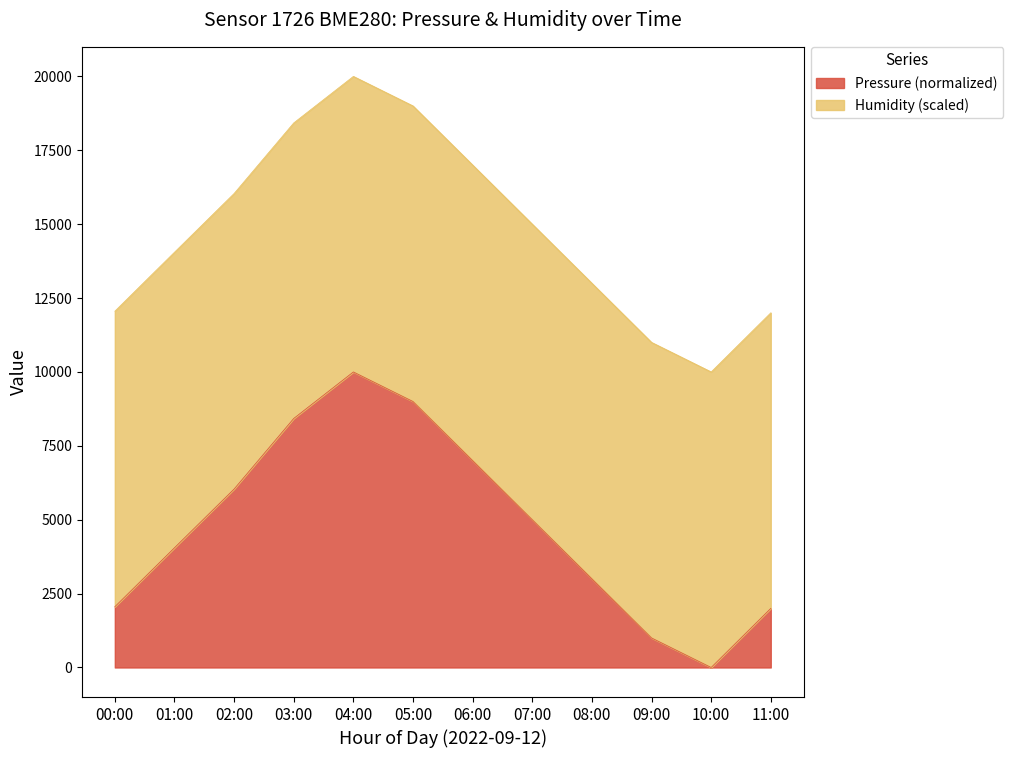

At which label does Pressure (normalized) reach its minimum?

10:00